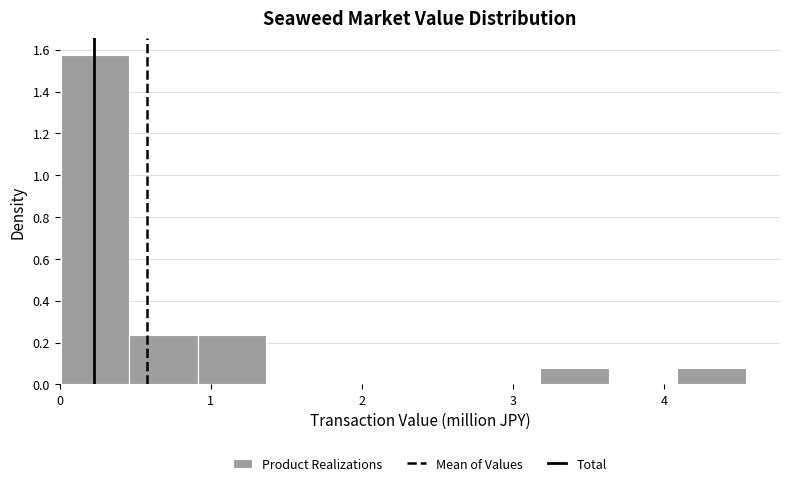

Reading left to right, transcribe this chart: for each bar, give the range it covers on the x-axis and its height. Neither the bar edges nor the heights are printed on the chart, so give them approximately, as read against the axes.

0.0 to 0.5: 1.58
0.5 to 0.9: 0.24
0.9 to 1.4: 0.24
1.4 to 1.8: 0
1.8 to 2.3: 0
2.3 to 2.7: 0
2.7 to 3.2: 0
3.2 to 3.6: 0.08
3.6 to 4.1: 0
4.1 to 4.5: 0.08